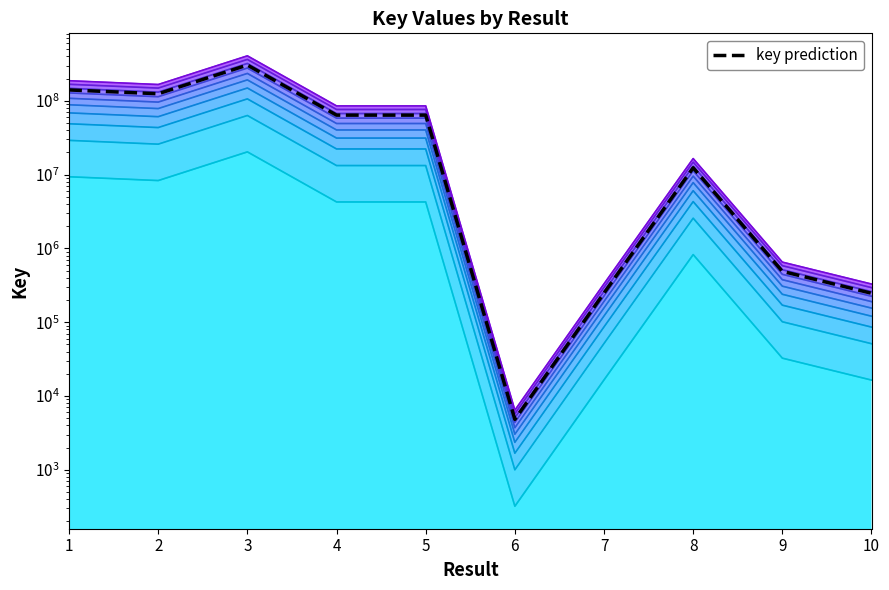

Reading right to left, extract all data points from this chart.

246365.2	488177.2	12350834.2	247938.0	4817.2	63811269.8	63812478.0	304260494.2	124397913.0	140038712.2